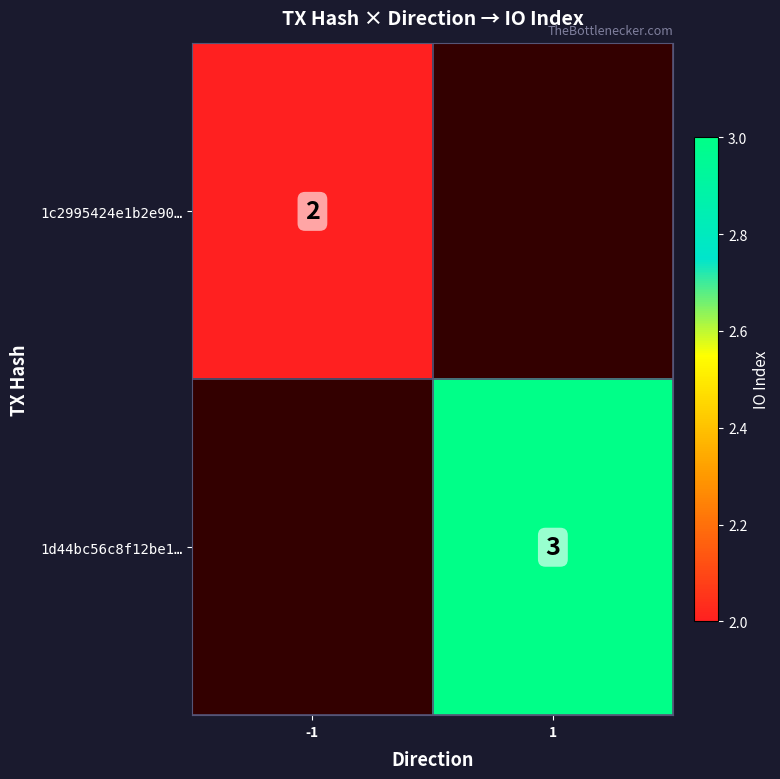

The value of 1c2995424e1b2e90… at -1 is 1. True or false?

False